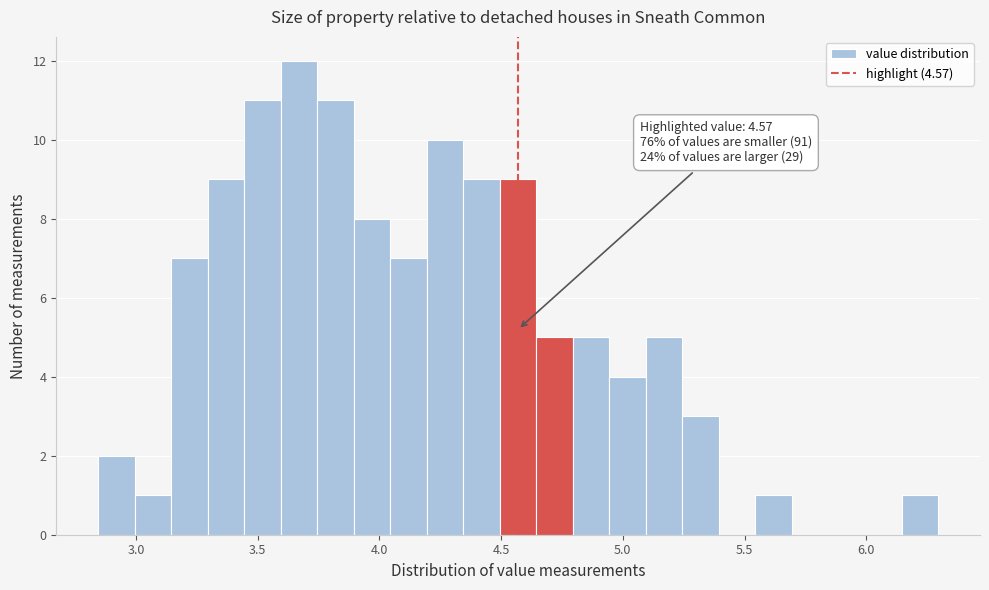

Around what value on the x-axis is the tallest bar? Give the approximate position of its centre, as read against the axis.

3.65